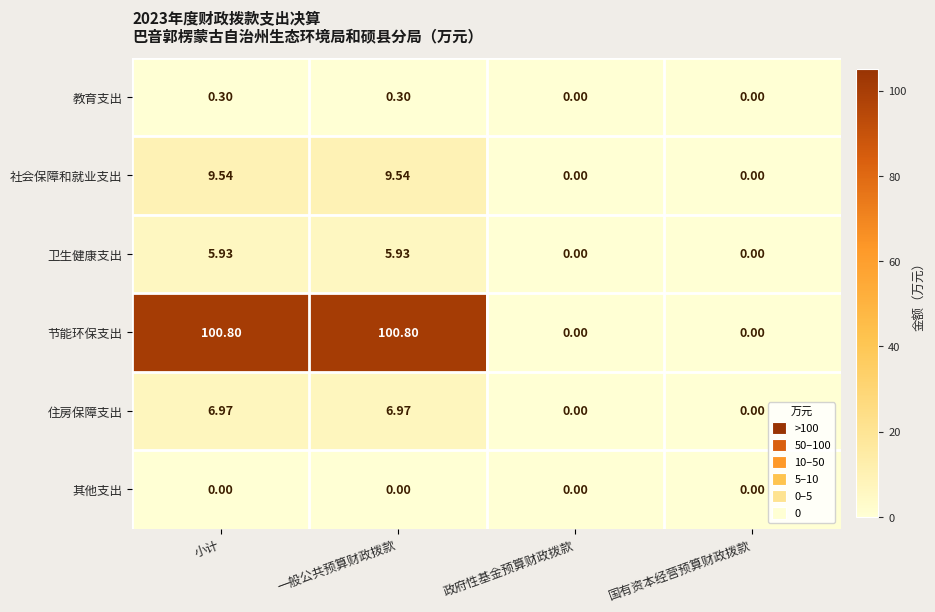

Which series changed the most between 小计 and 国有资本经营预算财政拨款?

节能环保支出